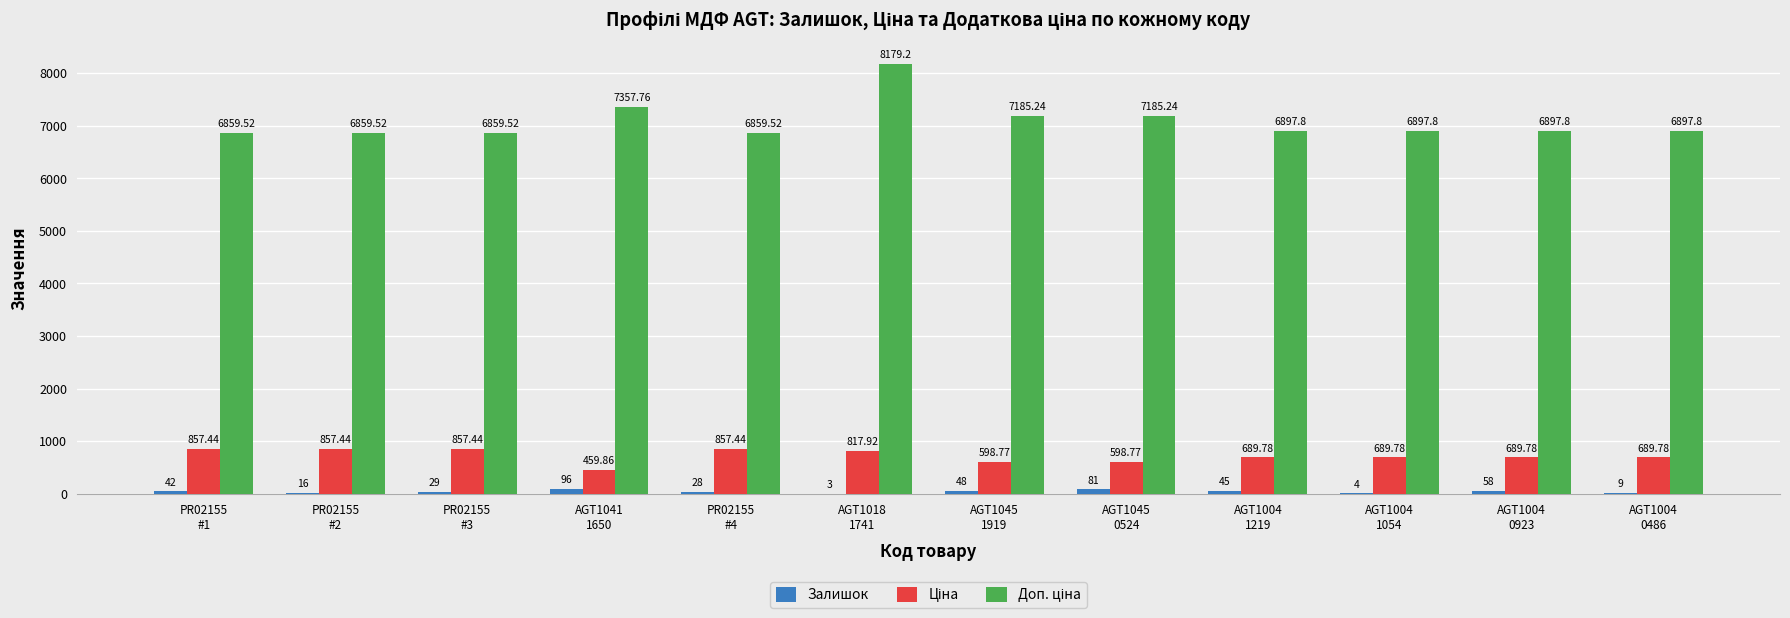

What is the sum of all Залишок values?

459.0